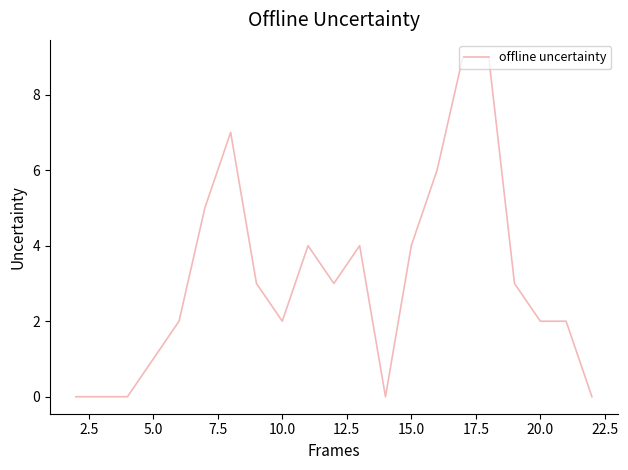

How many lines are shown in the chart?

1